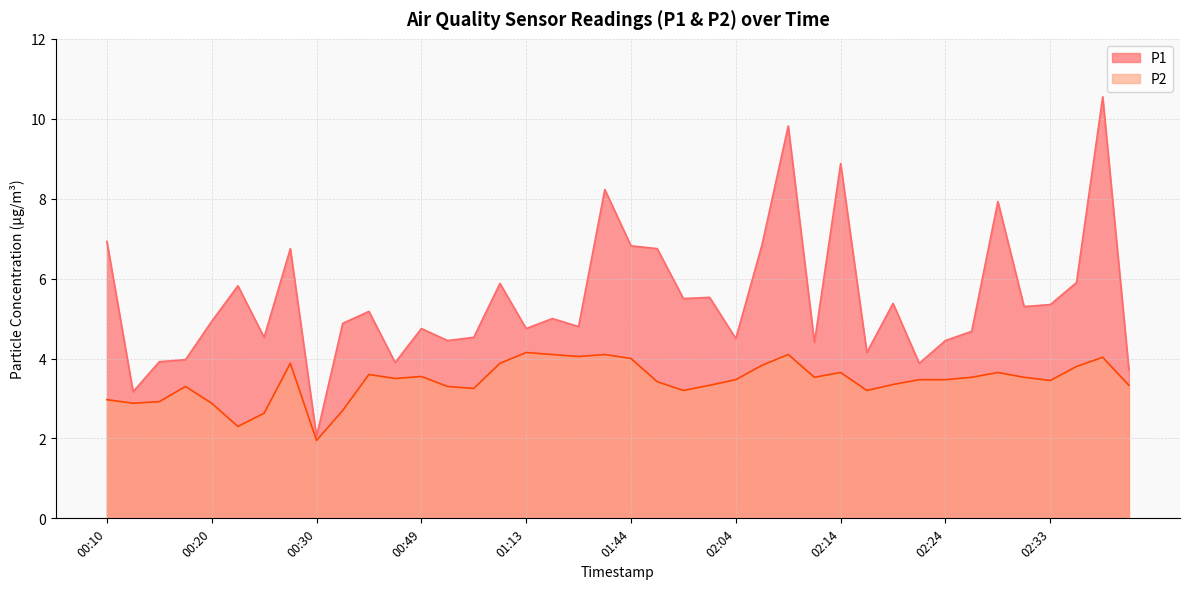

Reading left to right, what are all the values shown in this chart?

P1: 00:10=6.9	00:12=3.2	00:15=3.9	00:18=4.0	00:20=4.9	00:23=5.8	00:25=4.5	00:28=6.8	00:30=2.0	00:33=4.9	00:38=5.2	00:46=3.9	00:49=4.8	00:52=4.5	00:57=4.5	01:00=5.9	01:13=4.8	01:26=5.0	01:32=4.8	01:40=8.2	01:44=6.8	01:46=6.8	01:51=5.5	02:01=5.5	02:04=4.5	02:06=6.8	02:09=9.8	02:11=4.4	02:14=8.9	02:16=4.2	02:19=5.4	02:21=3.9	02:24=4.5	02:26=4.7	02:29=7.9	02:31=5.3	02:33=5.3	02:36=5.9	02:38=10.6	02:41=3.7
P2: 00:10=3.0	00:12=2.9	00:15=2.9	00:18=3.3	00:20=2.9	00:23=2.3	00:25=2.6	00:28=3.9	00:30=1.9	00:33=2.7	00:38=3.6	00:46=3.5	00:49=3.5	00:52=3.3	00:57=3.2	01:00=3.9	01:13=4.2	01:26=4.1	01:32=4.0	01:40=4.1	01:44=4.0	01:46=3.4	01:51=3.2	02:01=3.3	02:04=3.5	02:06=3.8	02:09=4.1	02:11=3.5	02:14=3.6	02:16=3.2	02:19=3.4	02:21=3.5	02:24=3.5	02:26=3.5	02:29=3.6	02:31=3.5	02:33=3.5	02:36=3.8	02:38=4.0	02:41=3.3